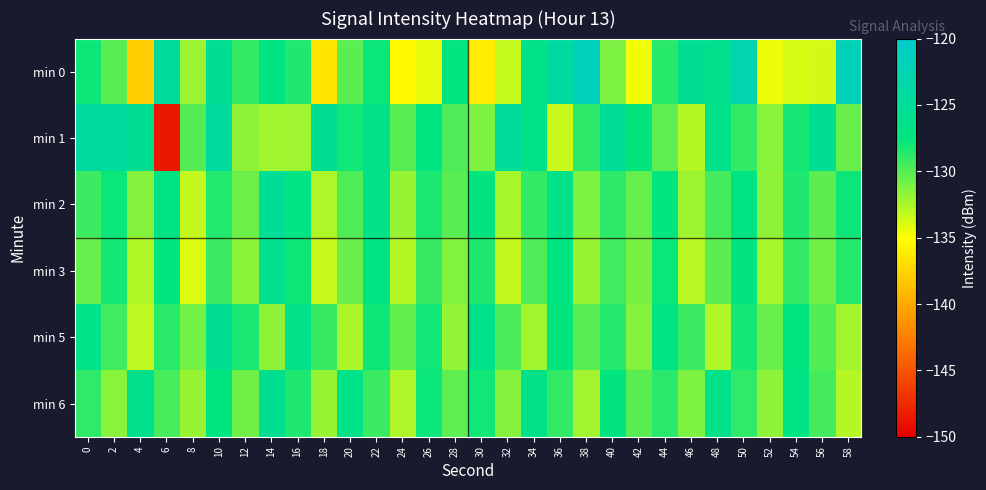

List the series in order of their peak value, highest first.

min 0, min 1, min 2, min 5, min 6, min 3